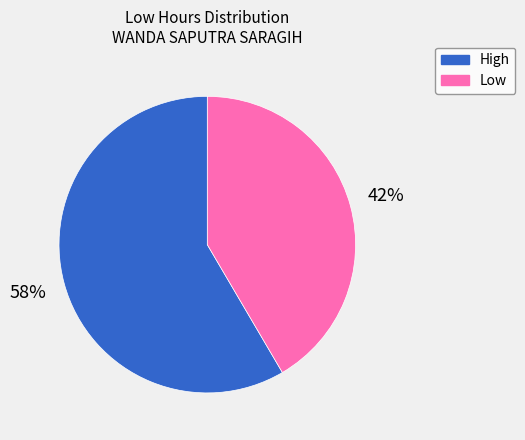

Do Low and High together represent more than half of the pie?

Yes